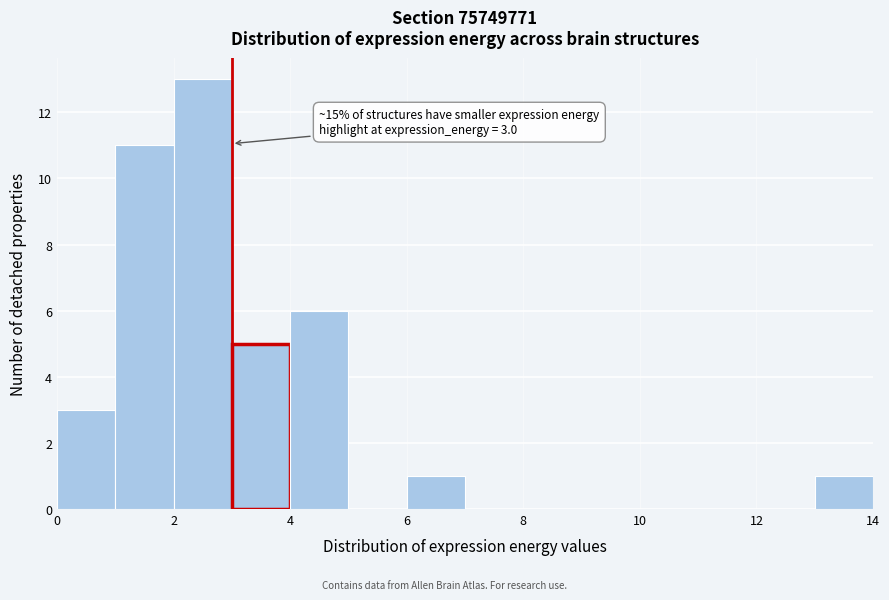

Over which range of the x-axis is the bar tallest?

2 to 3